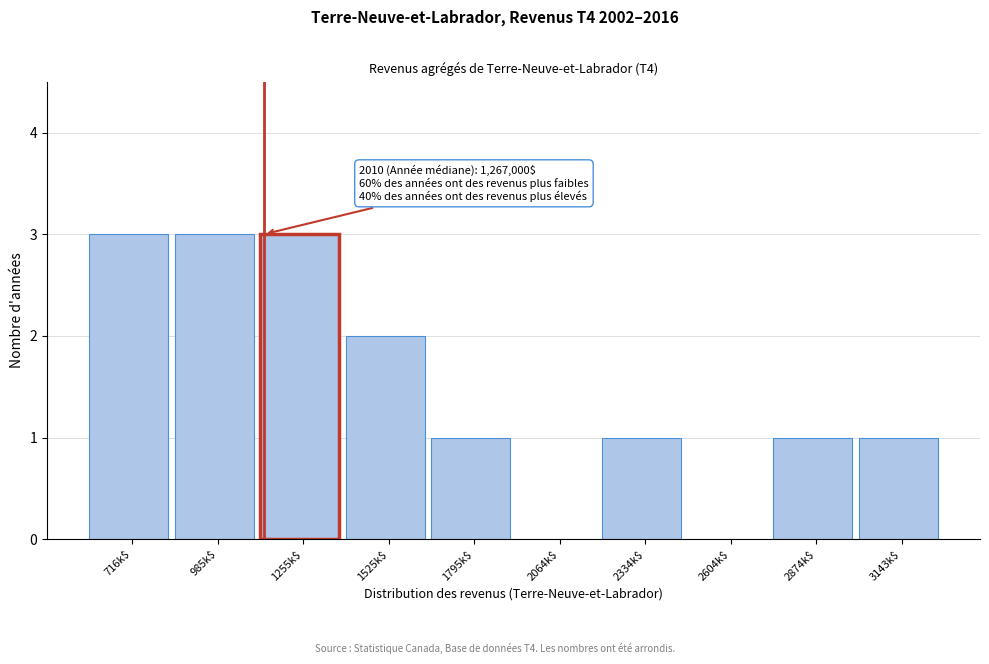

Is it true that the value at 2064k$ is 1?

False